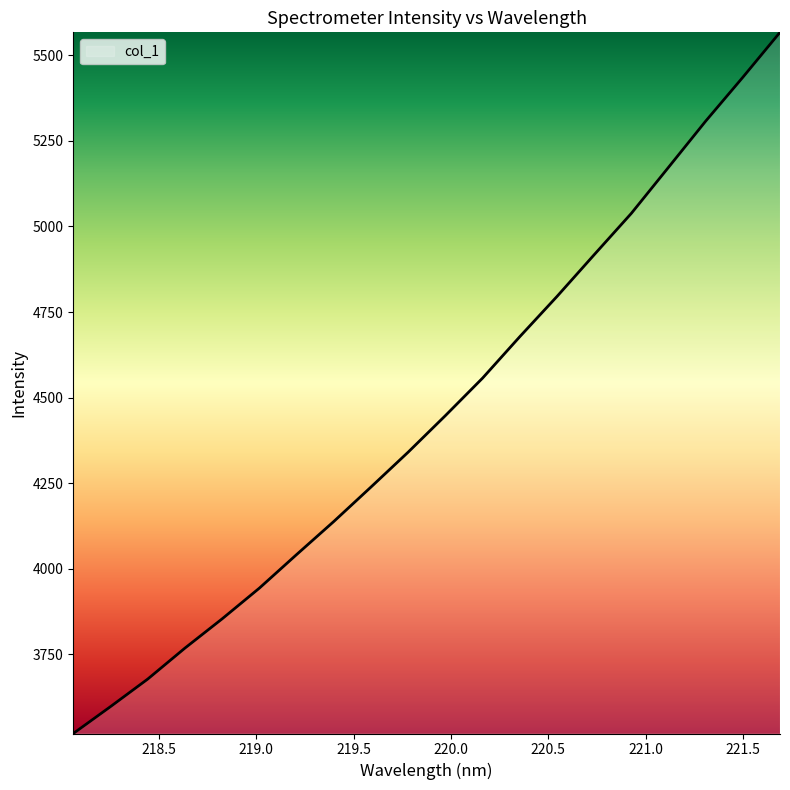

What is the smallest value displayed?

3518.5